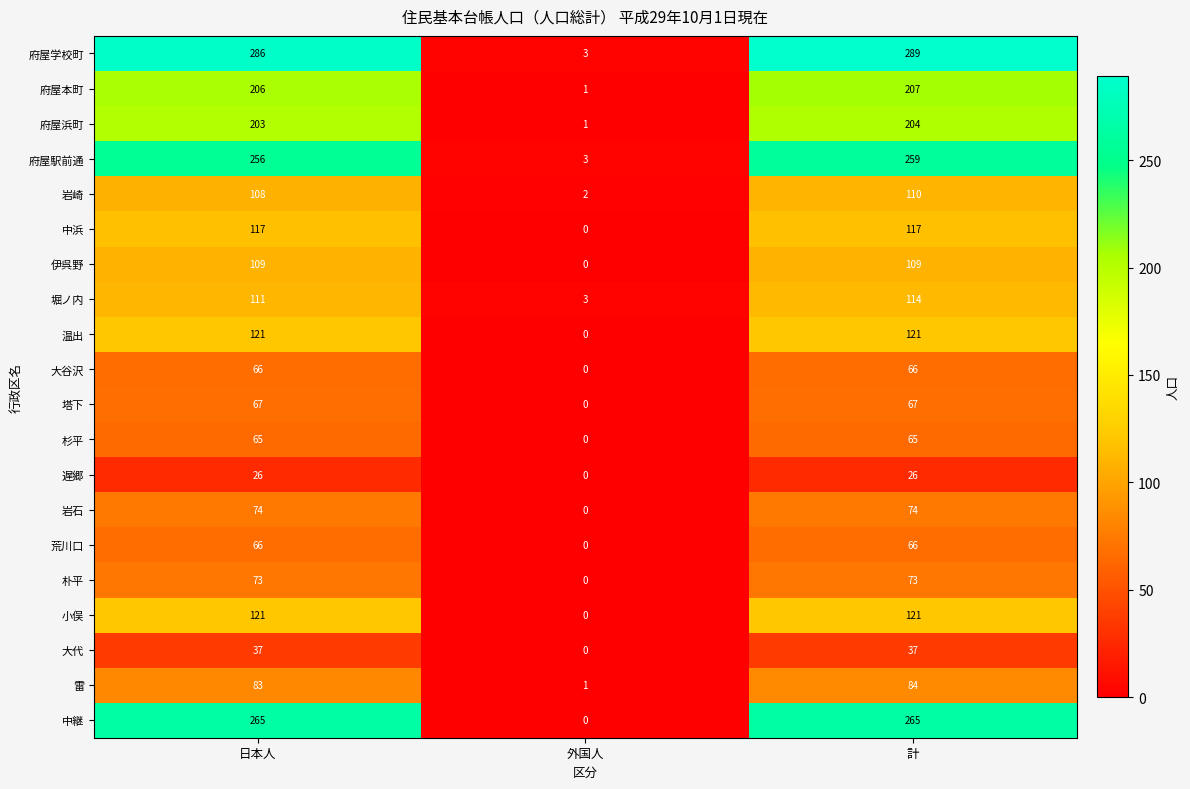

Read the 岩石 value at 計.

74